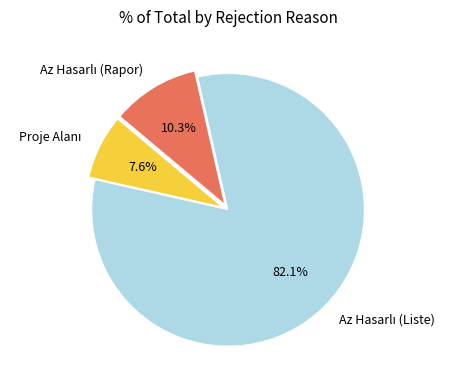

Is there any slice that represents more than half of the pie?

Yes